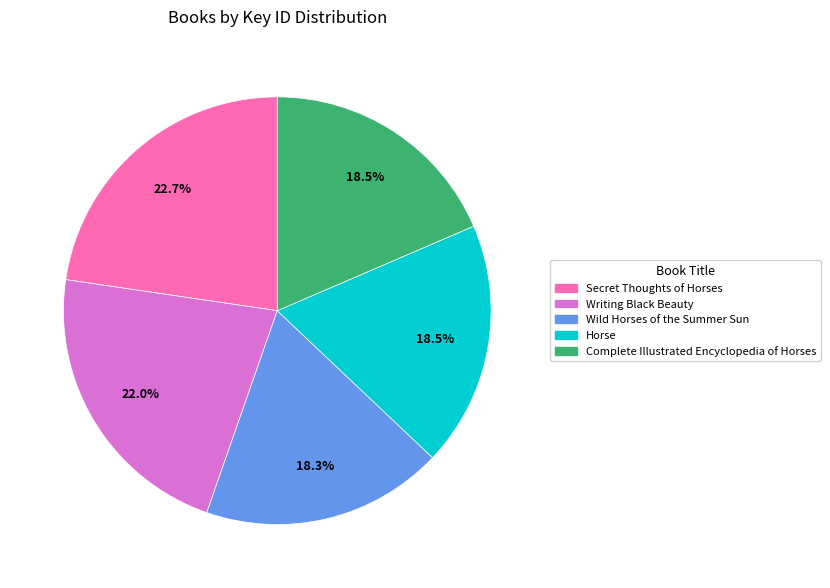

Approximately how many times larger is the value at Complete Illustrated Encyclopedia of Horses compared to Wild Horses of the Summer Sun?

1.0